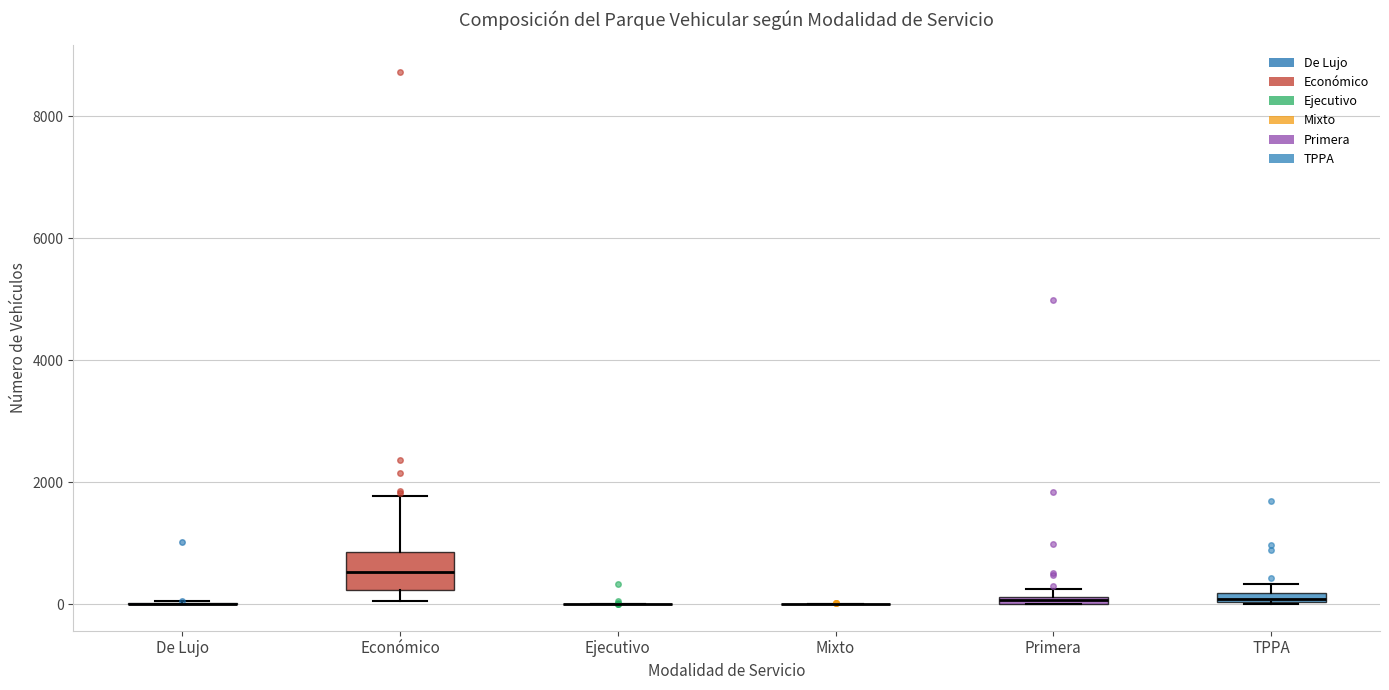

Comparing the boxes themselves (not the whiskers), which one is the tallest?

Económico